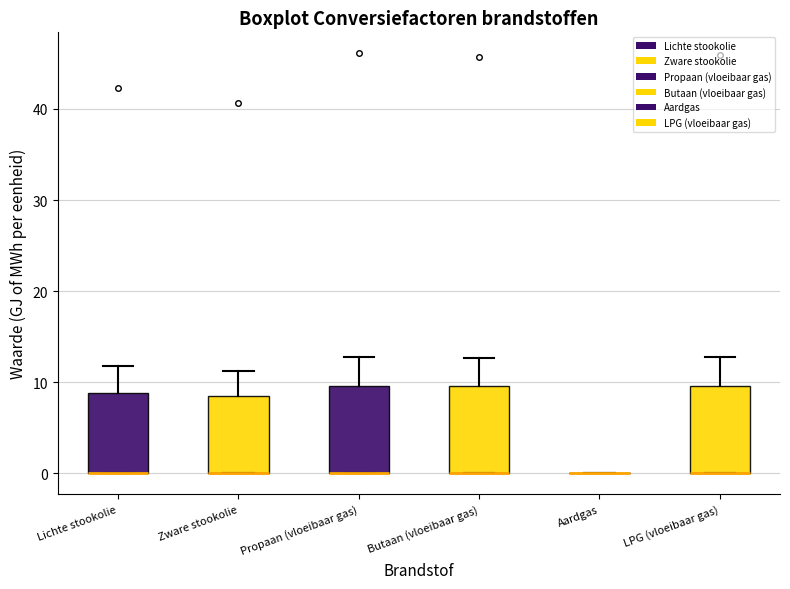

Where is the lower edge of the box for Butaan (vloeibaar gas) on the y-axis? The values are not printed on the chart, so give them approximately, as read against the axis.

0